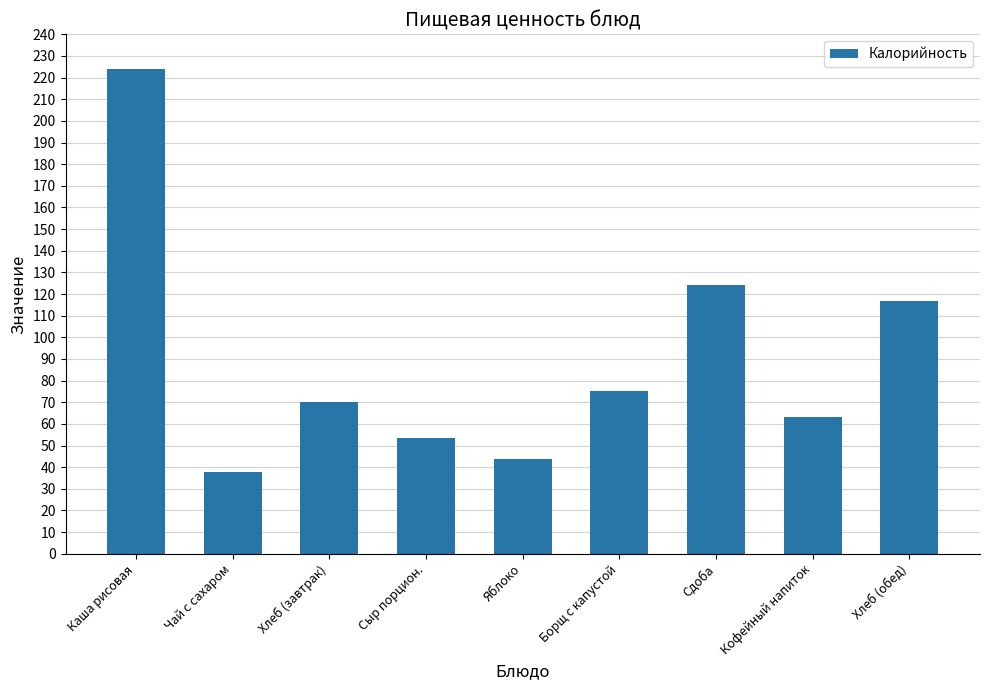

How many data points are less than 70?

4